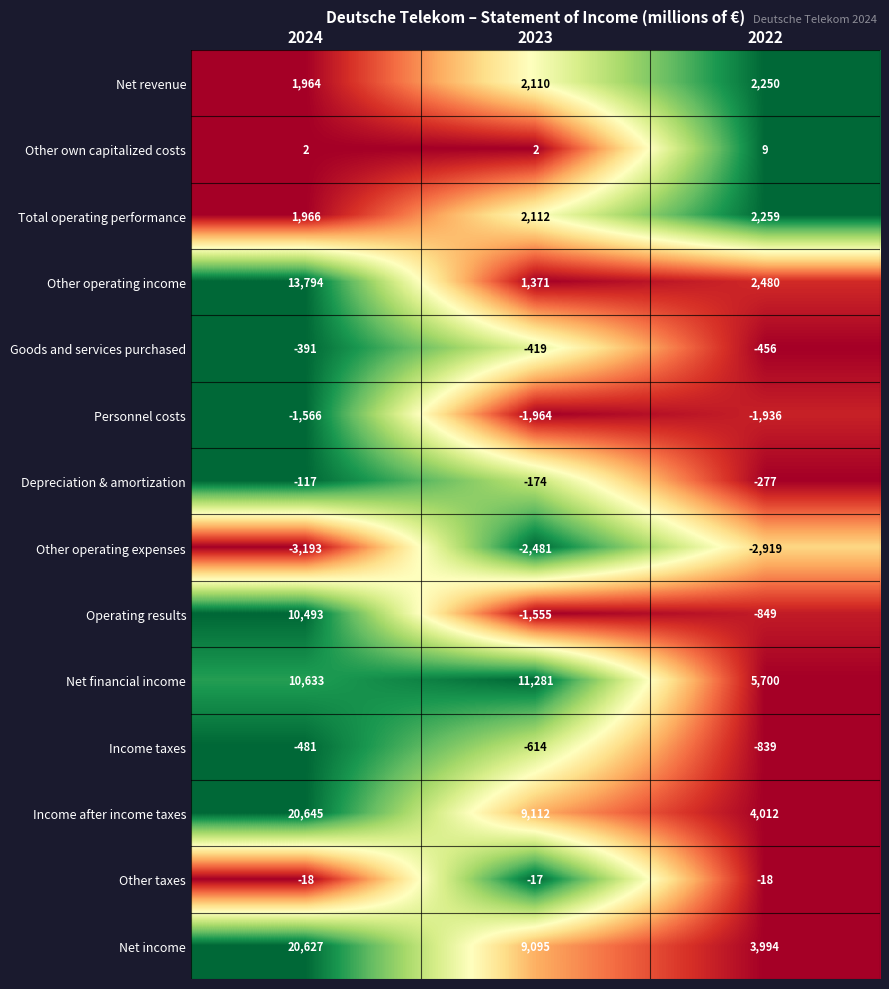

How many Other operating expenses values are between -3193 and -2481?

3